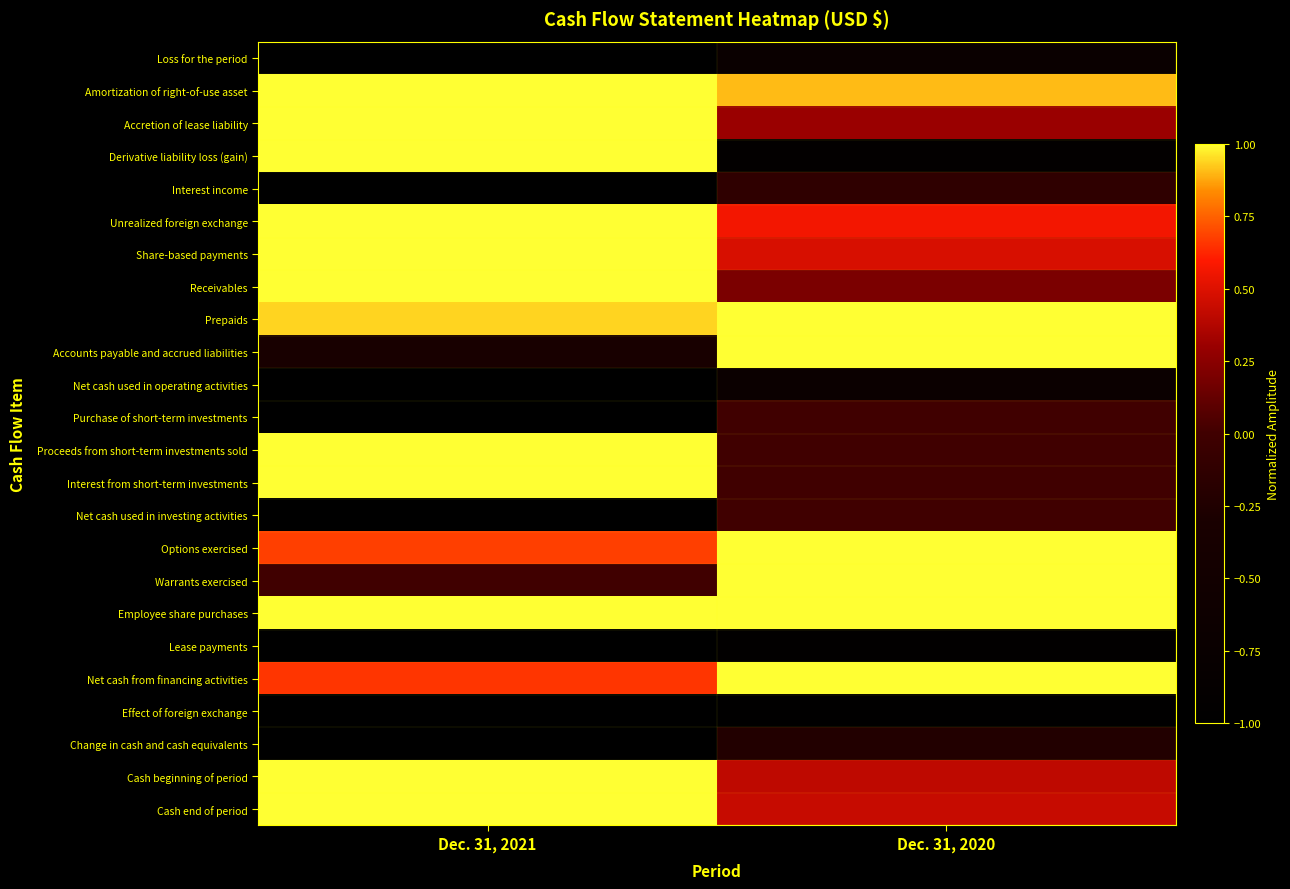

Between Dec. 31, 2021 and Dec. 31, 2020, which is larger?

Dec. 31, 2020